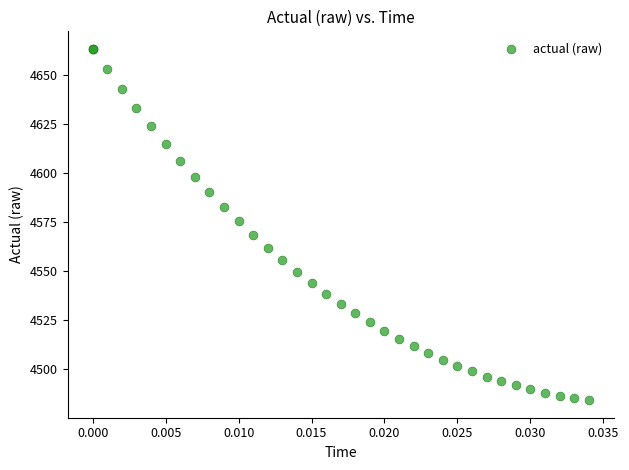

What Y value in the scatter plot is closest to 4573?

4575.5